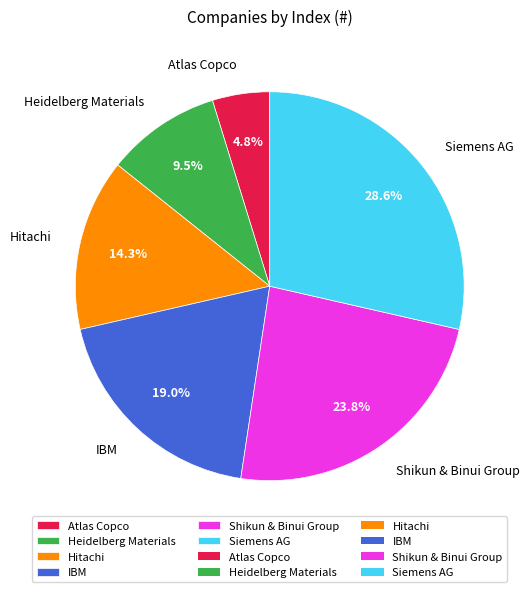

Is Siemens AG the majority of the pie?

No